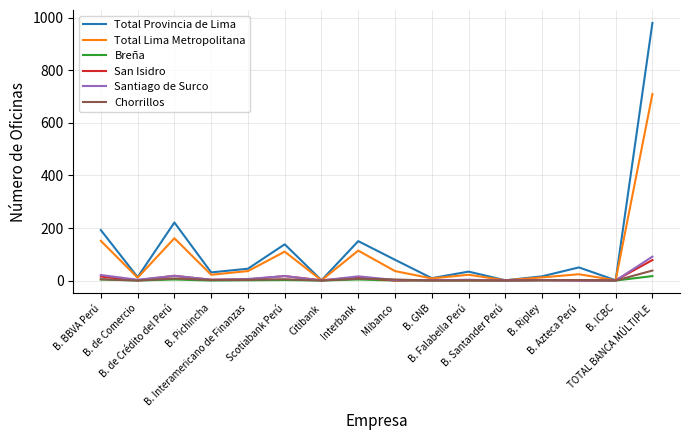

Which series has the largest total across all categories?

Total Provincia de Lima